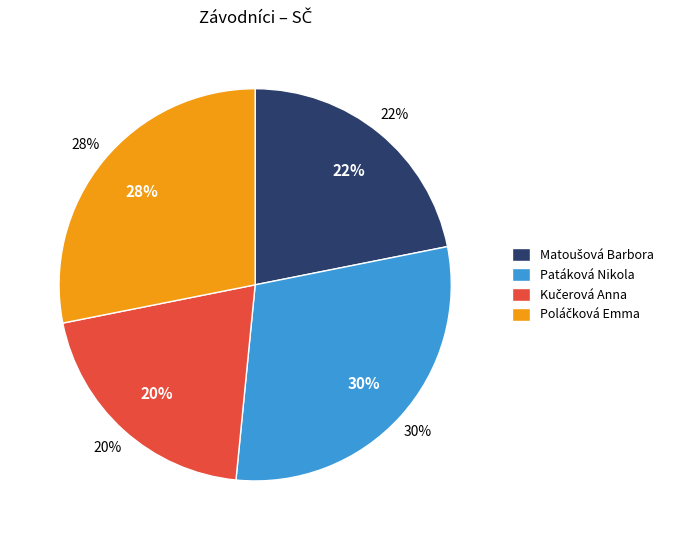

Is it true that Matoušová Barbora is 29% of the pie?

False